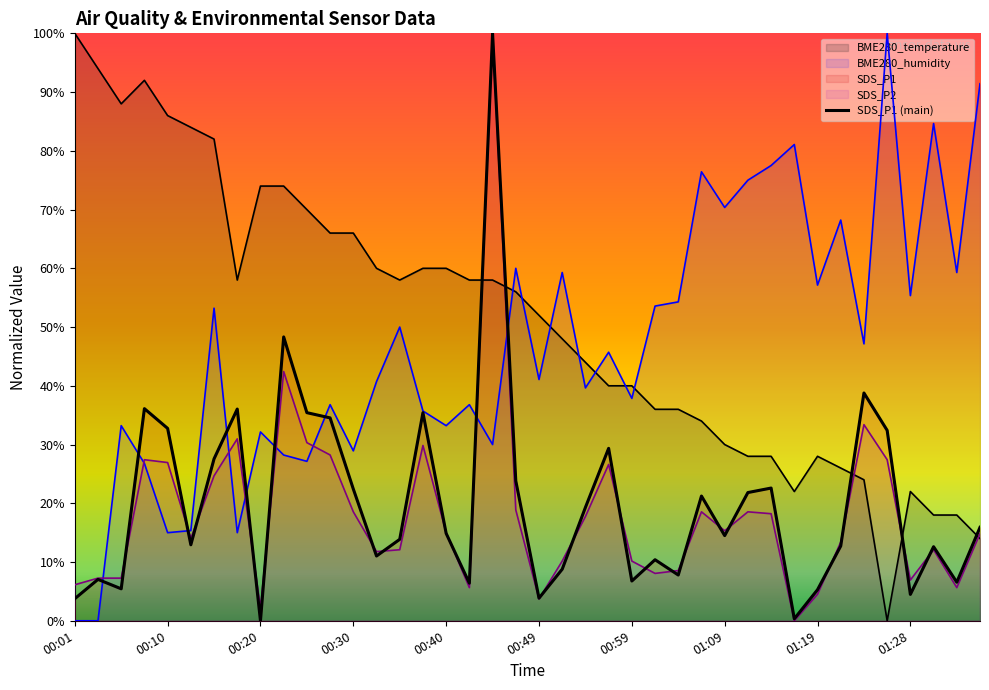

What is the label of the 14th point from the left?

13